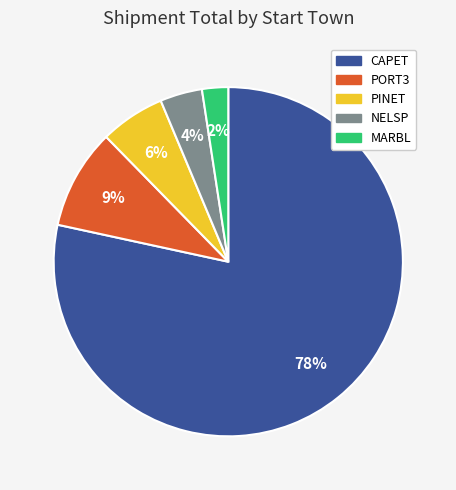

Is there any slice that represents more than half of the pie?

Yes